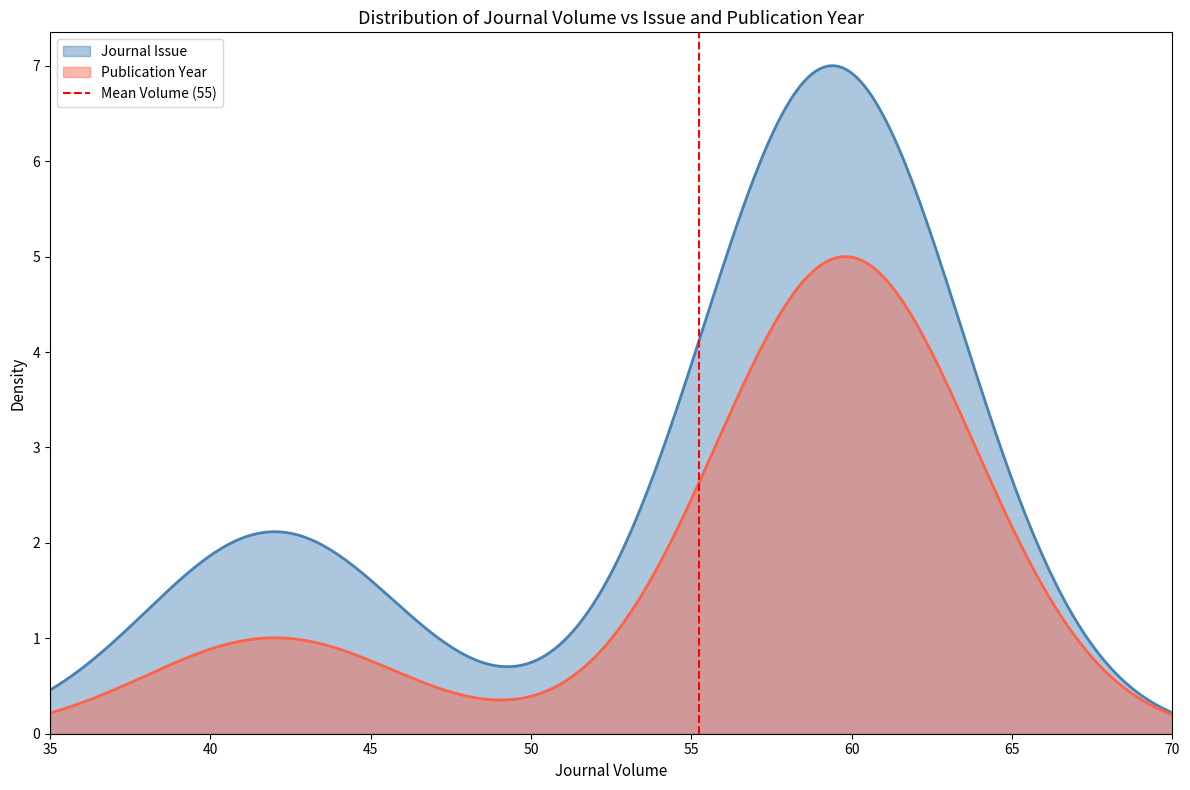

What is the highest value of the Publication Year series?

5.0